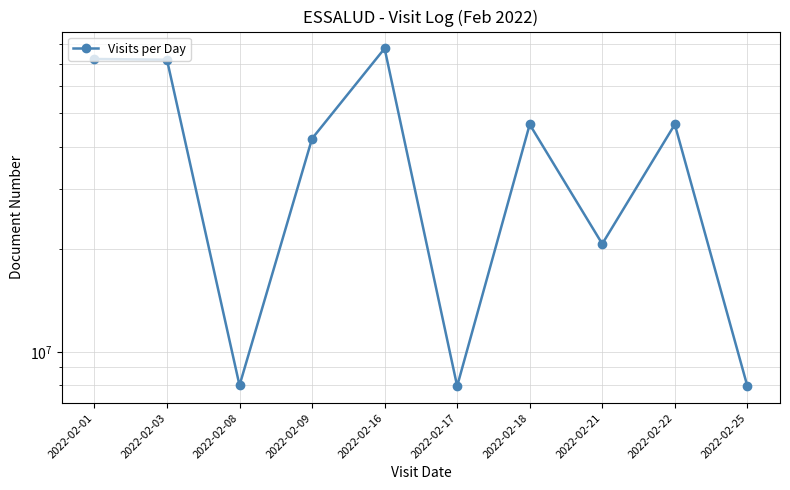

Reading left to right, what are all the values shown in this chart?

2022-02-01=72235459	2022-02-03=71897883	2022-02-08=7971368	2022-02-09=42197909	2022-02-16=77571568	2022-02-17=7931368	2022-02-18=46431397	2022-02-21=20723428	2022-02-22=46431397	2022-02-25=7931368